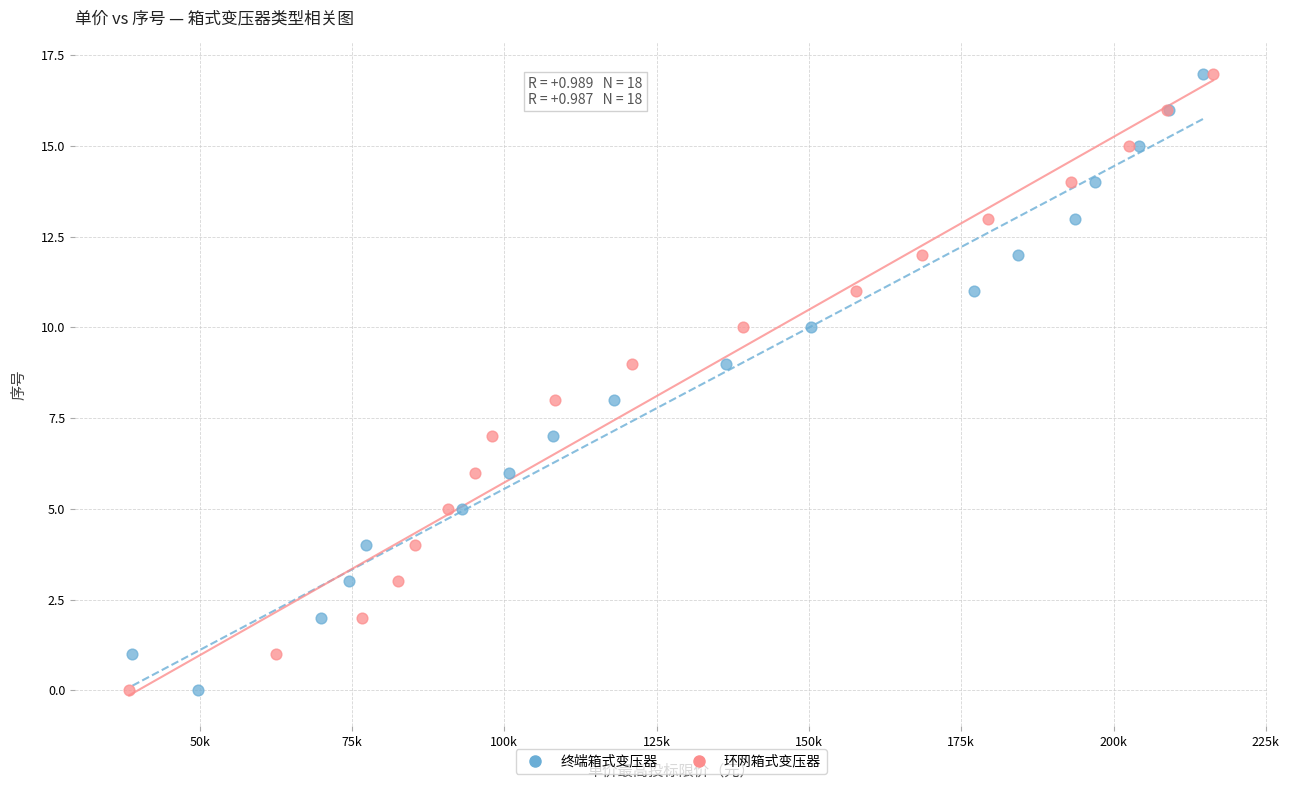

What are all the series names shown in the legend?

终端箱式变压器, 环网箱式变压器